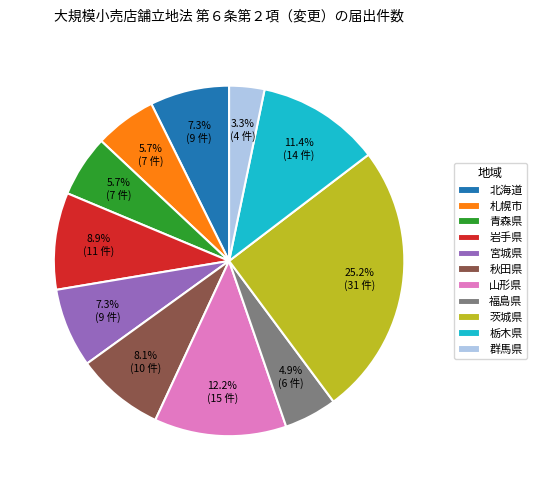

What is the ratio of the value at 福島県 to the value at 秋田県?

0.6